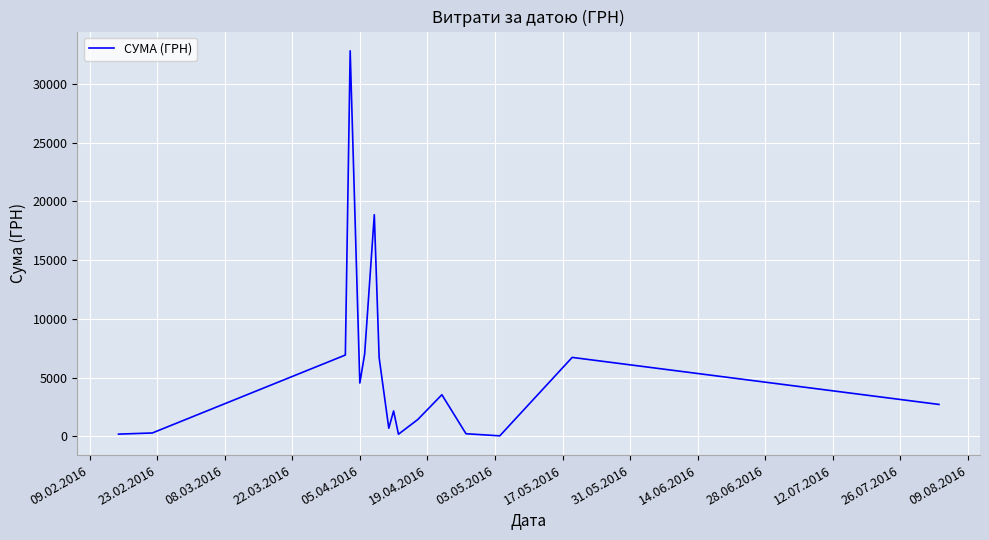

What is the difference between the maximum and minimum values?

32765.8